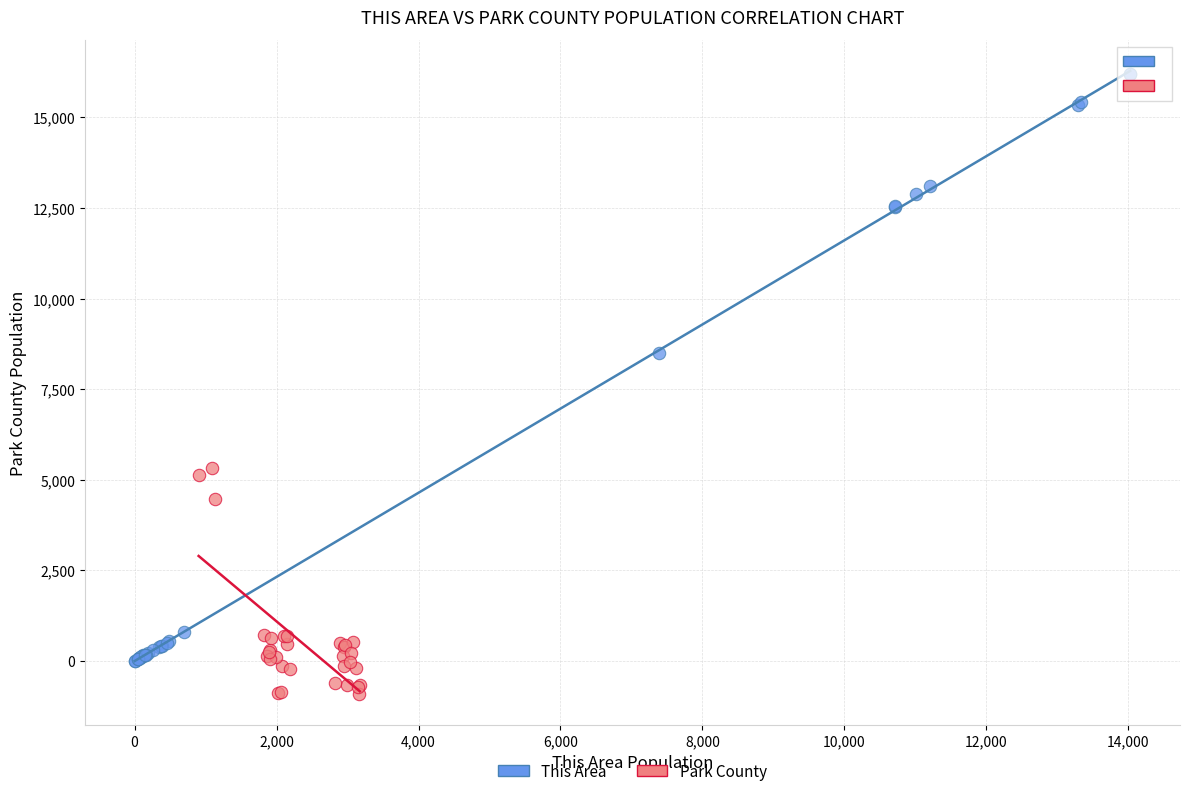

Which series reaches the maximum Y coordinate?

This Area